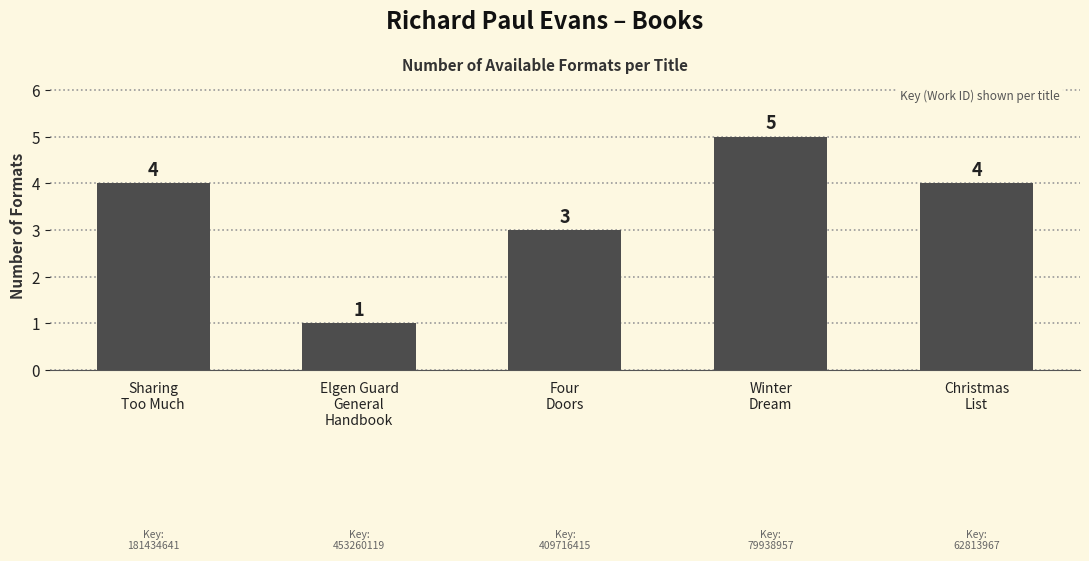

At which label is the value closest to 3?

Four
Doors